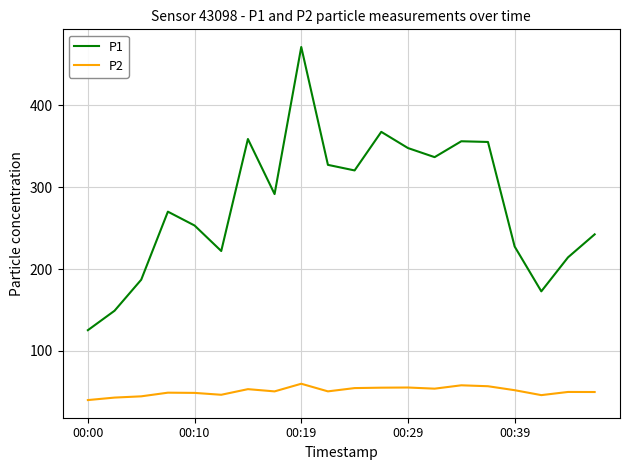

Which series has the largest range (max minus min)?

P1